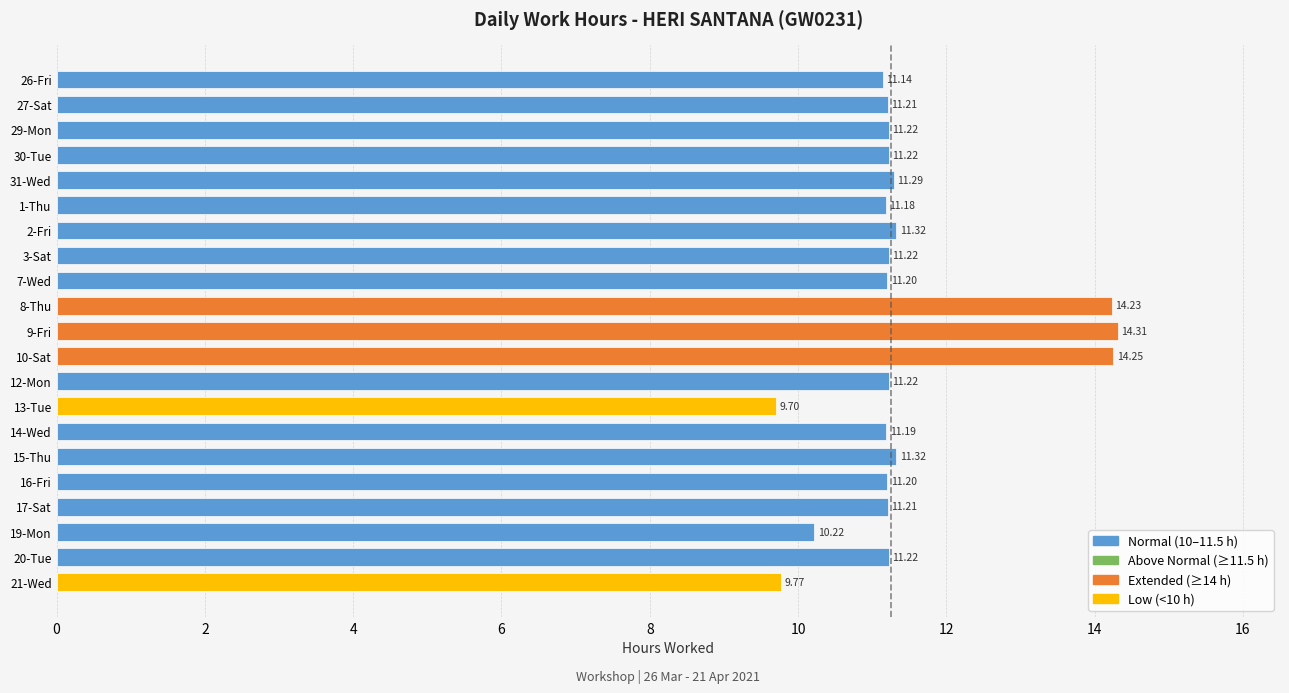

What is the ratio of the value at 27-Sat to the value at 30-Tue?

1.0